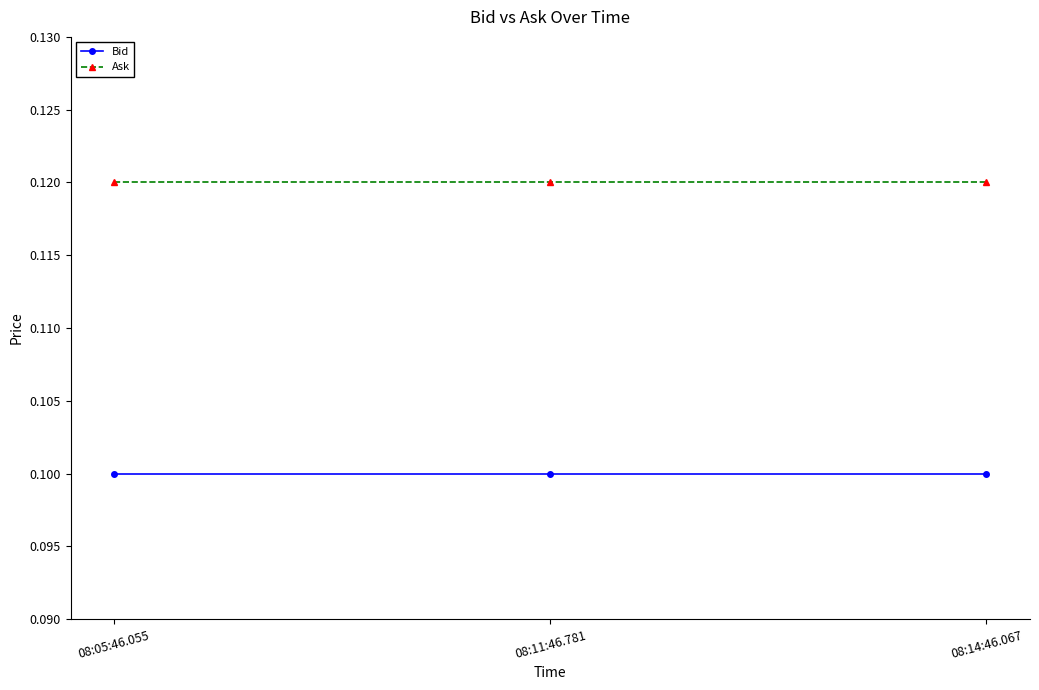

Is it true that Bid equals 0.0 at 08:05:46.055?

False